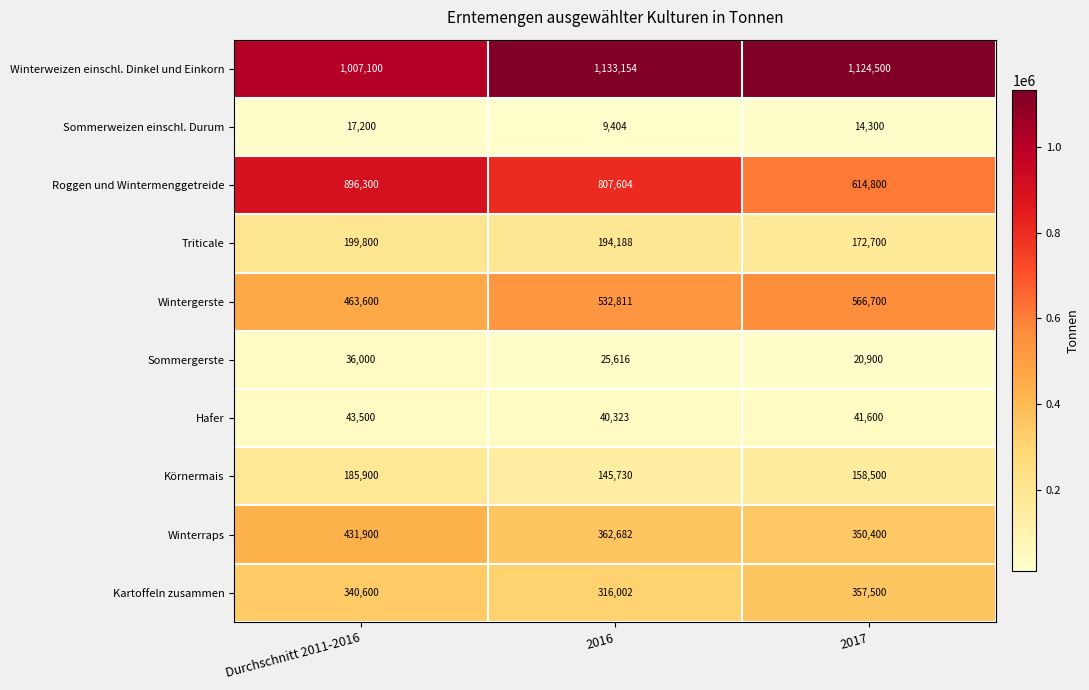

At how many categories does at least one series exceed 477218?

3